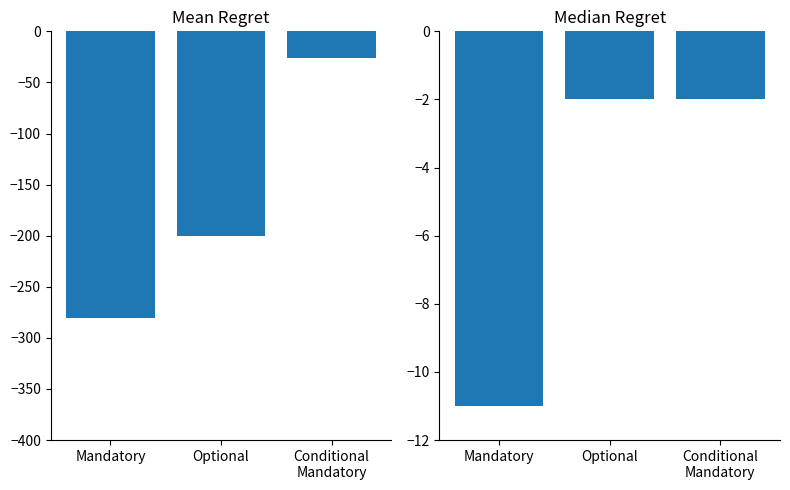

Rank the series at Conditional
Mandatory from highest to lowest value.

Count, Max Length